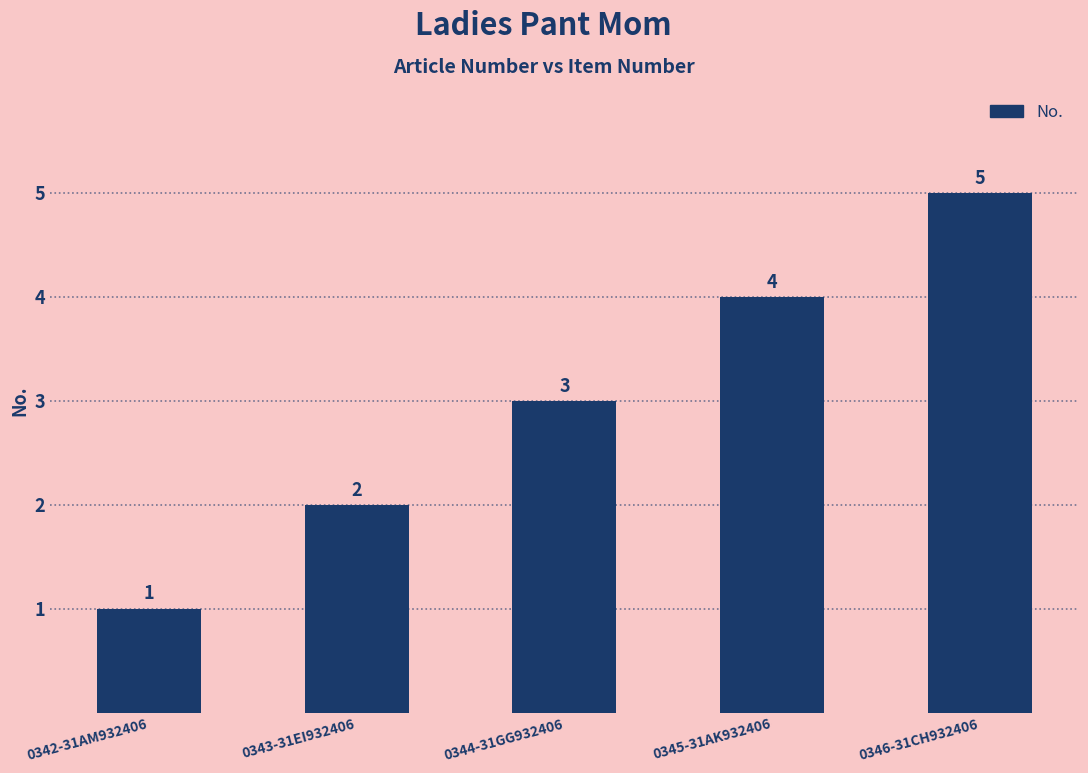

What is the average value?

3